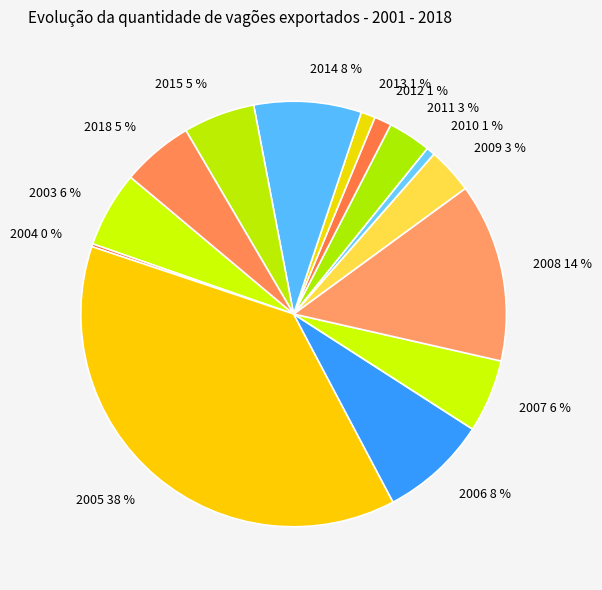

What percentage is the 2015 slice, to the nearest percent?

5%